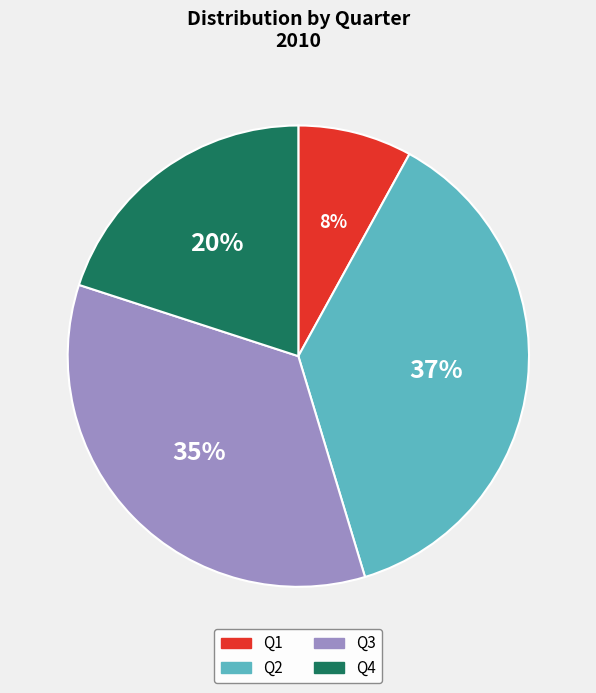

True or false: Q4 accounts for 20% of the total.

True